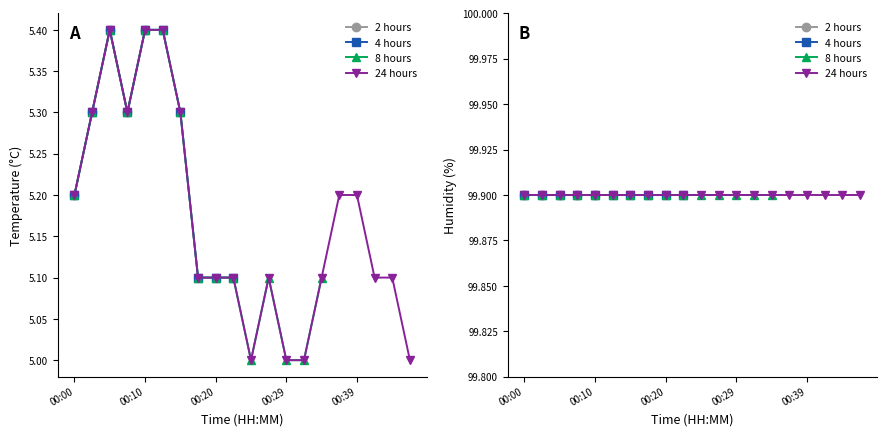

Between 00:37 and 00:29, which is larger?

00:37